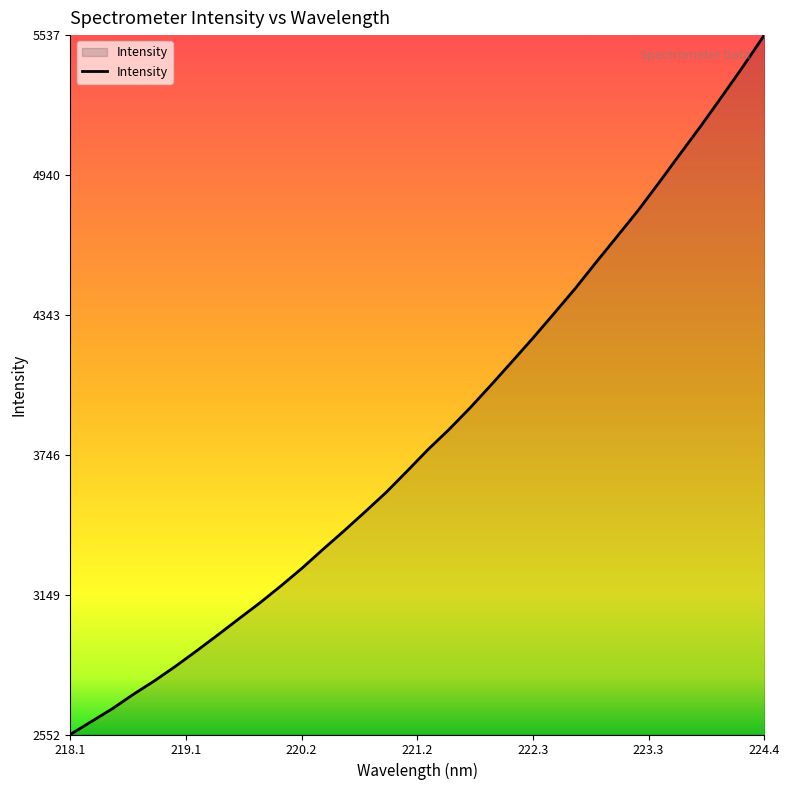

Reading right to left, transcribe all the data shown in this chart.

5537.9	5405.6	5278.2	5152.7	5031.7	4909.8	4790.5	4679.3	4569.0	4456.5	4350.6	4246.2	4144.9	4044.9	3947.1	3855.0	3769.1	3676.5	3585.6	3502.7	3421.5	3342.6	3261.9	3186.4	3114.2	3046.1	2977.2	2909.7	2844.1	2781.9	2724.4	2662.9	2607.8	2552.7